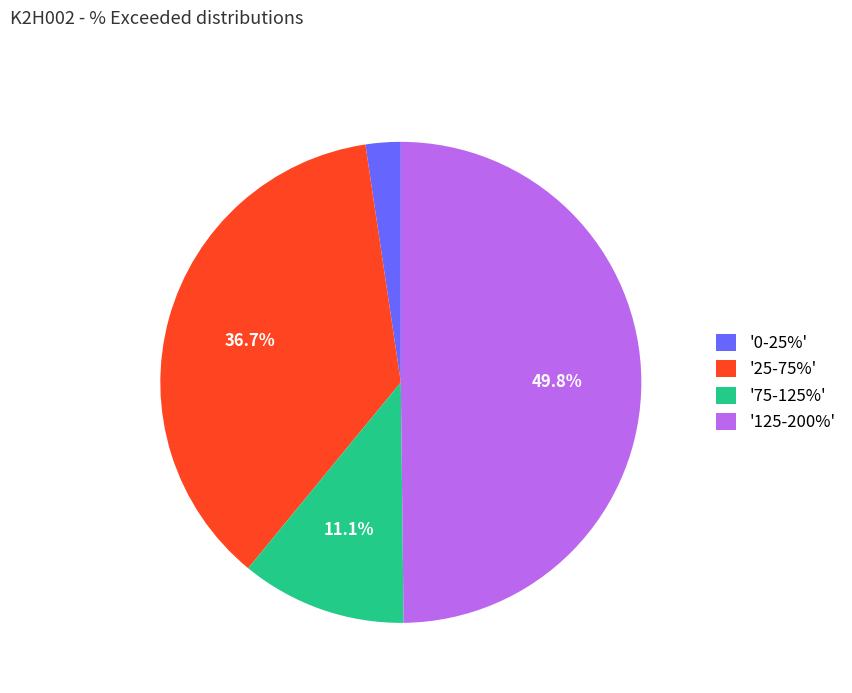

What is the ratio of the value at '25-75%' to the value at '125-200%'?

0.7